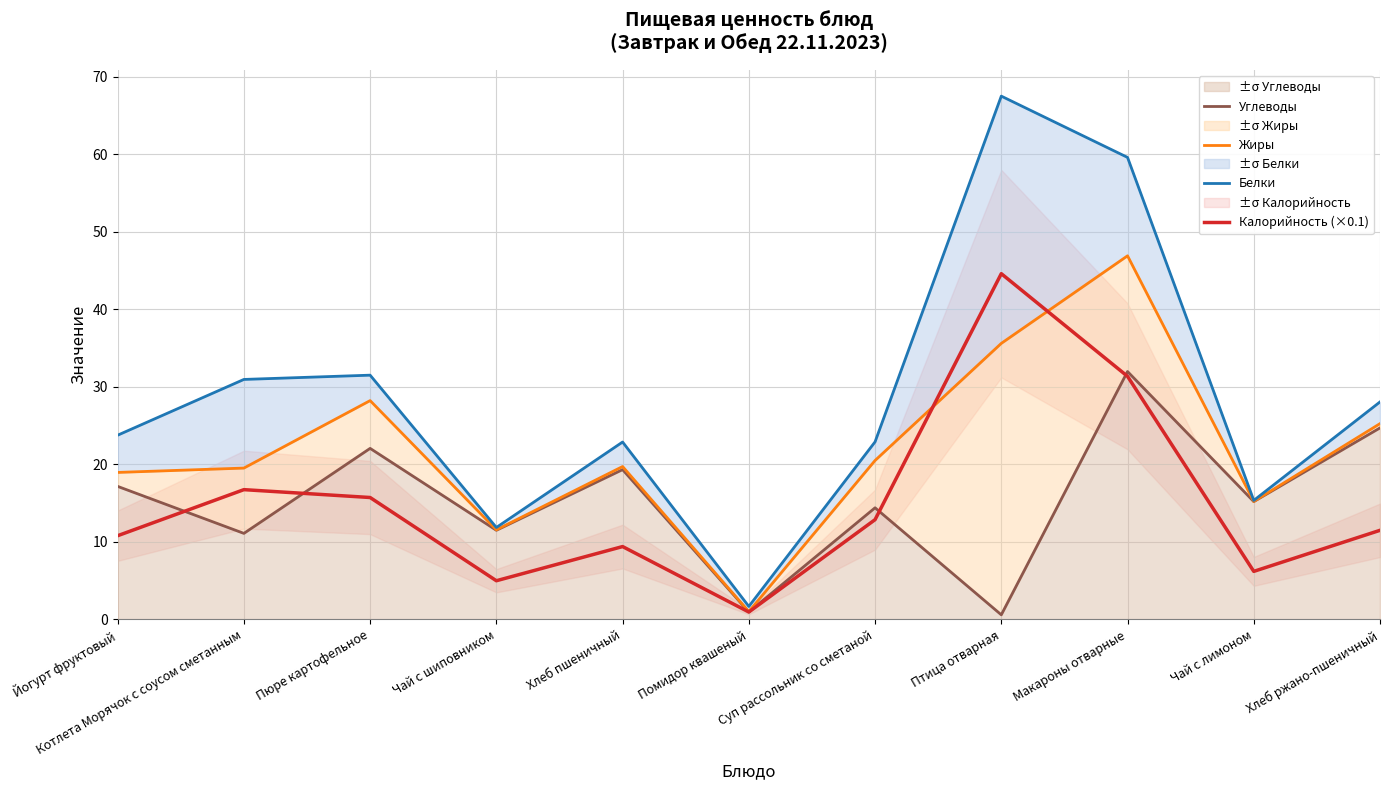

Reading left to right, extract all data points from this chart.

Углеводы: Йогурт фруктовый=17.2	Котлета Морячок с соусом сметанным=11.1	Пюре картофельное=22.1	Чай с шиповником=11.5	Хлеб пшеничный=19.3	Помидор квашеный=1.0	Суп рассольник со сметаной=14.4	Птица отварная=0.6	Макароны отварные=32.0	Чай с лимоном=15.2	Хлеб ржано-пшеничный=24.7
Жиры: Йогурт фруктовый=19.0	Котлета Морячок с соусом сметанным=19.5	Пюре картофельное=28.2	Чай с шиповником=11.6	Хлеб пшеничный=19.7	Помидор квашеный=1.0	Суп рассольник со сметаной=20.5	Птица отварная=35.6	Макароны отварные=46.9	Чай с лимоном=15.2	Хлеб ржано-пшеничный=25.2
Белки: Йогурт фруктовый=23.8	Котлета Морячок с соусом сметанным=30.9	Пюре картофельное=31.5	Чай с шиповником=11.9	Хлеб пшеничный=22.9	Помидор квашеный=1.7	Суп рассольник со сметаной=22.9	Птица отварная=67.5	Макароны отварные=59.6	Чай с лимоном=15.3	Хлеб ржано-пшеничный=28.1
Калорийность (×0.1): Йогурт фруктовый=10.8	Котлета Морячок с соусом сметанным=16.7	Пюре картофельное=15.7	Чай с шиповником=5.0	Хлеб пшеничный=9.4	Помидор квашеный=1.0	Суп рассольник со сметаной=12.9	Птица отварная=44.6	Макароны отварные=31.4	Чай с лимоном=6.2	Хлеб ржано-пшеничный=11.5